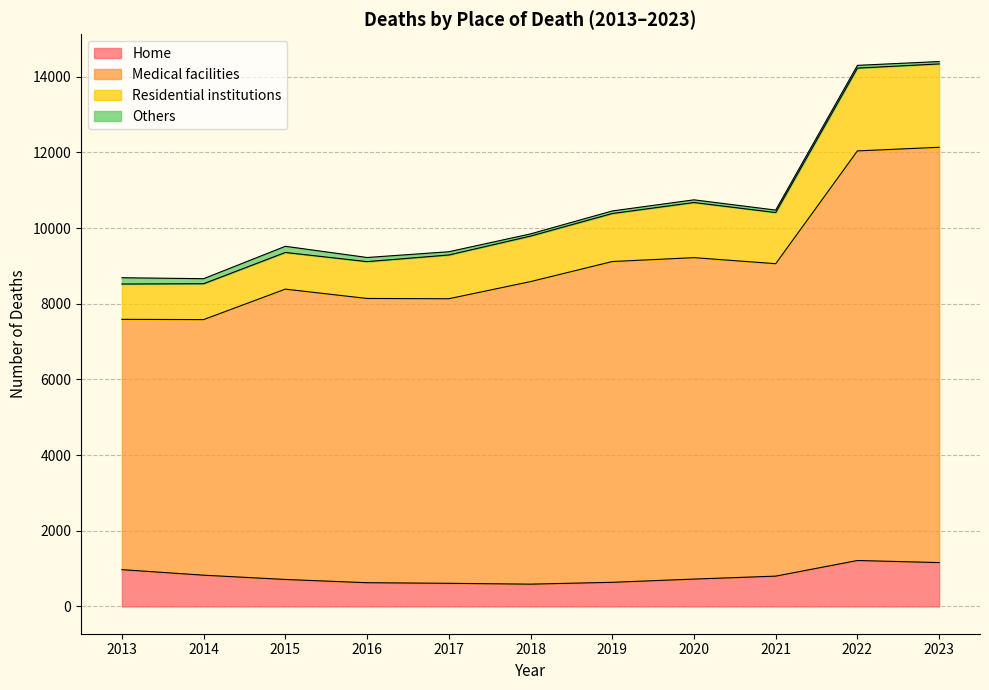

How many data points does each series have?

11